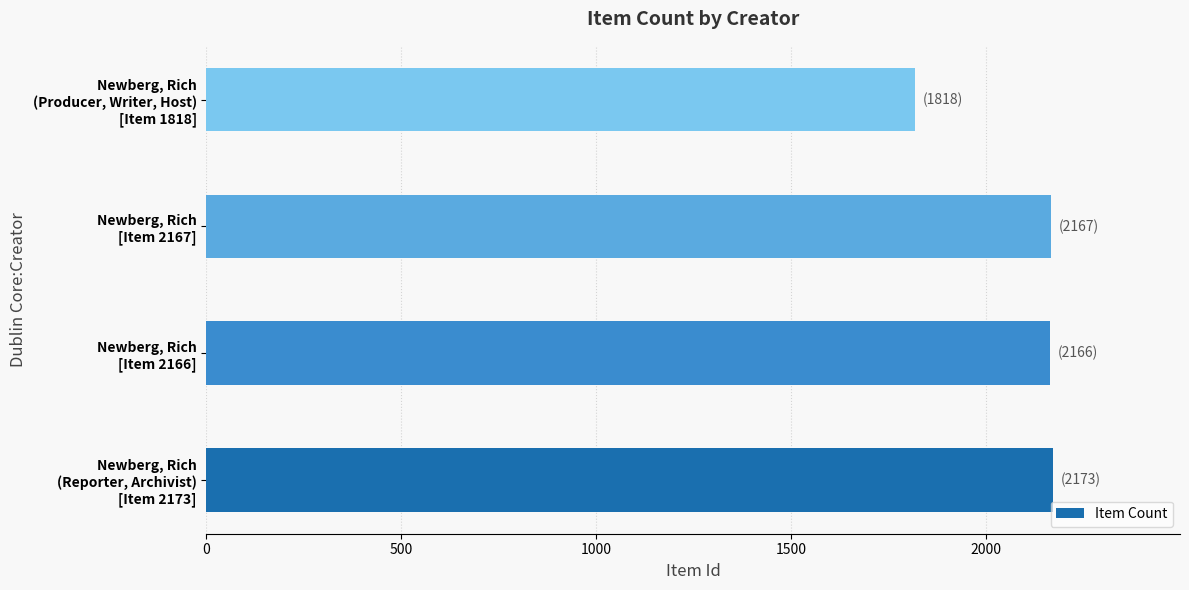

Are the bars horizontal?

Yes